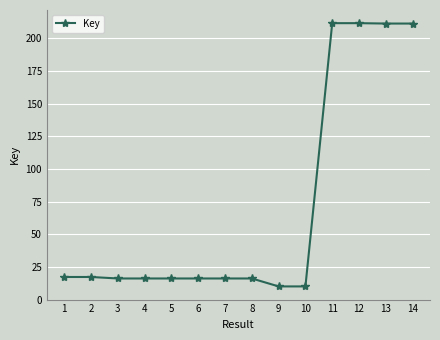

What is the ratio of the value at 11 to the value at 3?

13.1